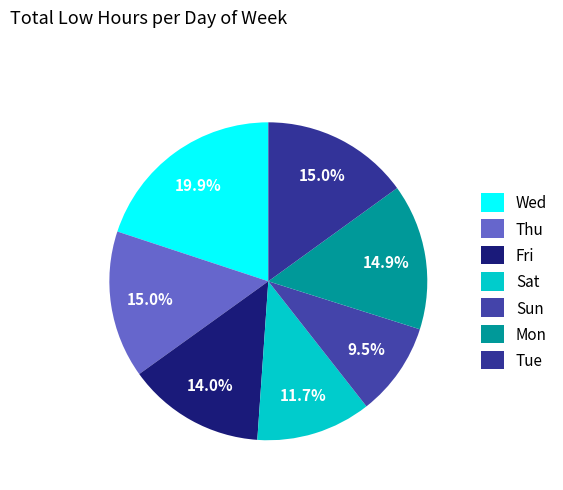

Which category has the smallest portion of the pie?

Sun